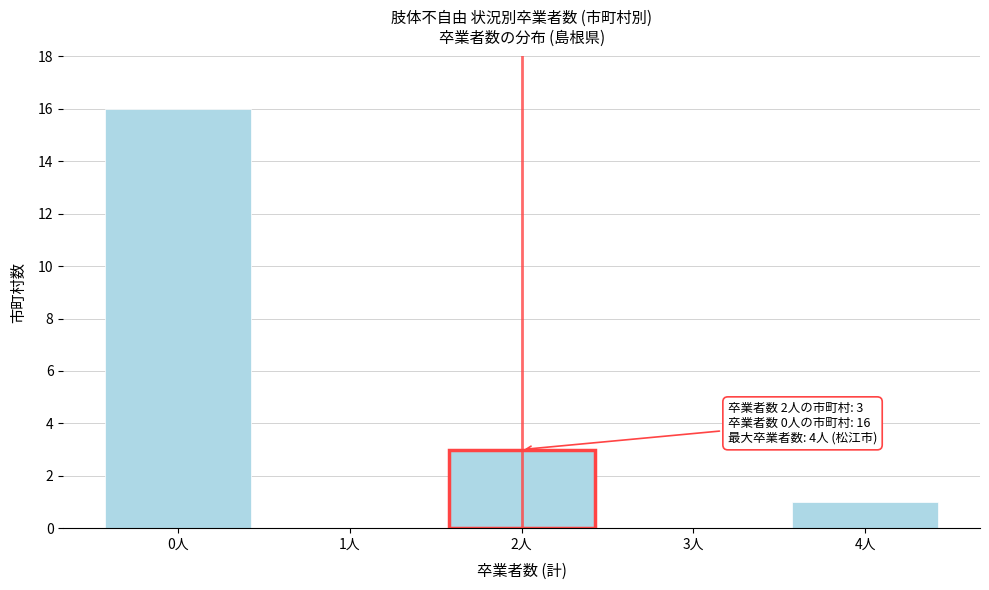

Reading left to right, list all the values displayed in this chart.

0人=16	1人=0	2人=3	3人=0	4人=1